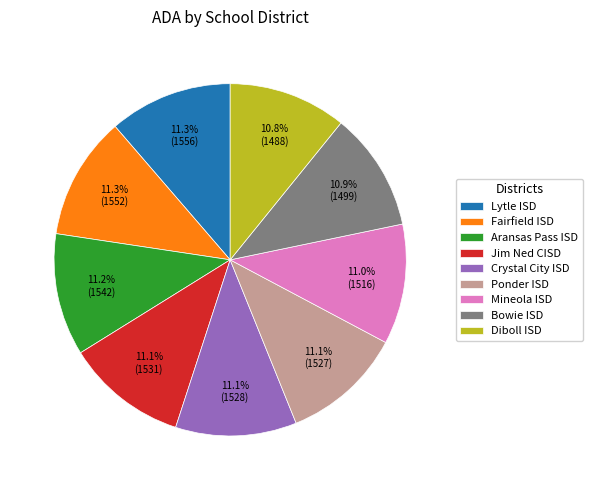

Does any single category account for the majority?

No